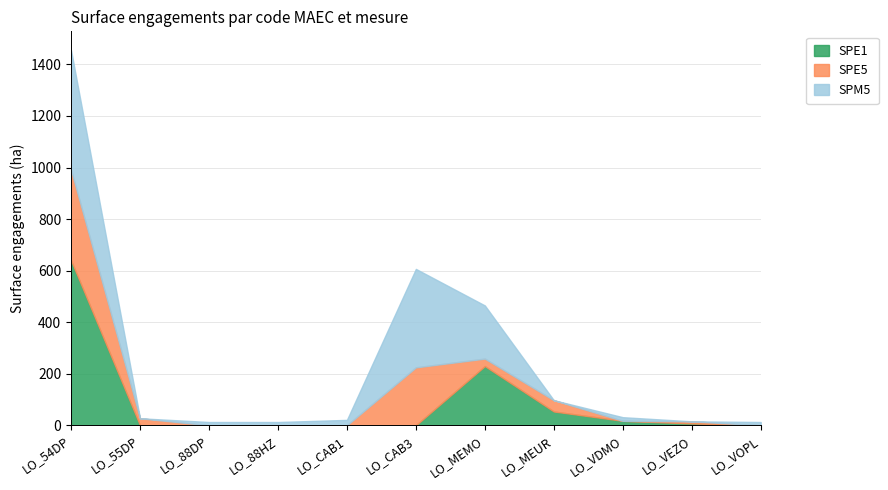

Where is the first local minimum for SPM5?

LO_55DP